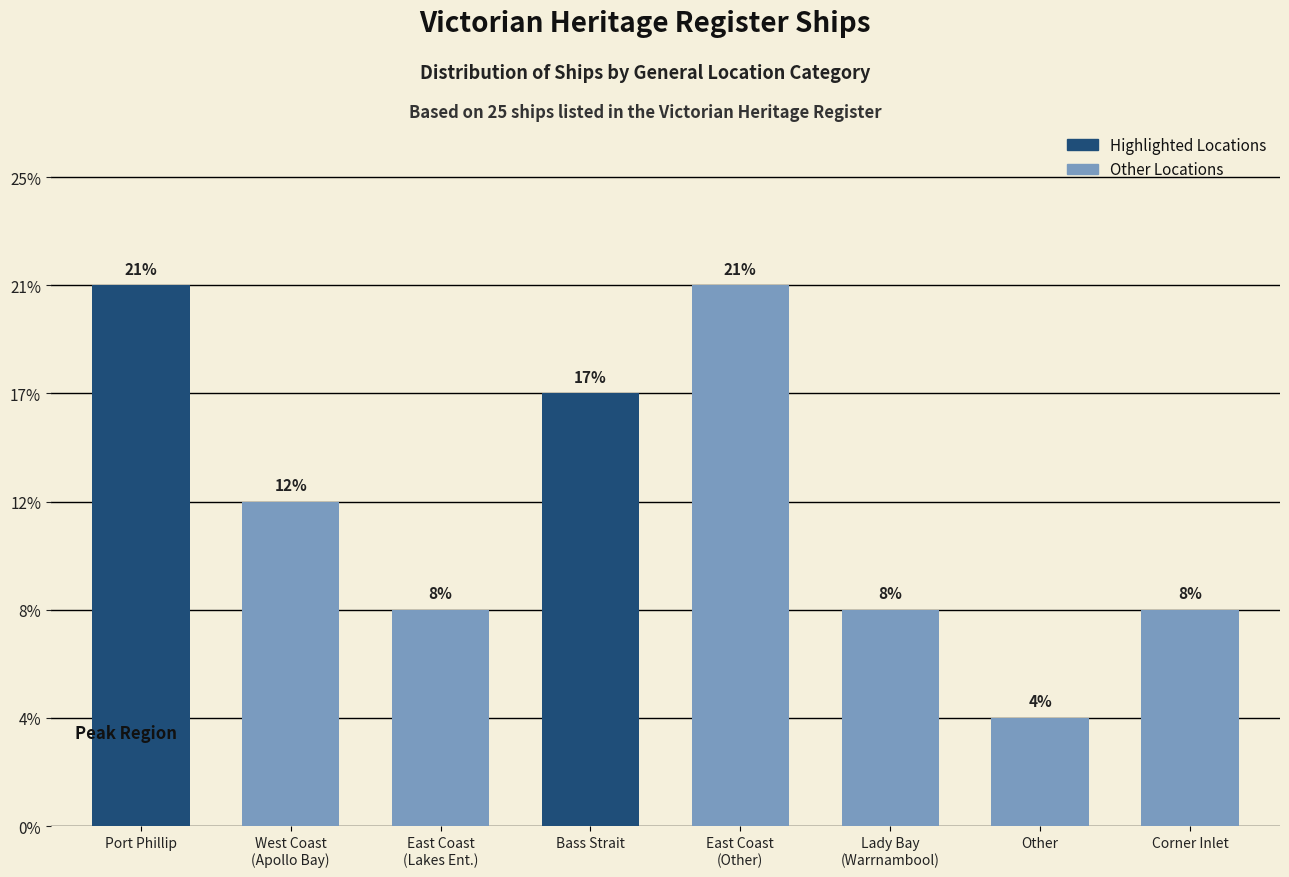

Which has a higher value, Other or East Coast
(Lakes Ent.)?

East Coast
(Lakes Ent.)